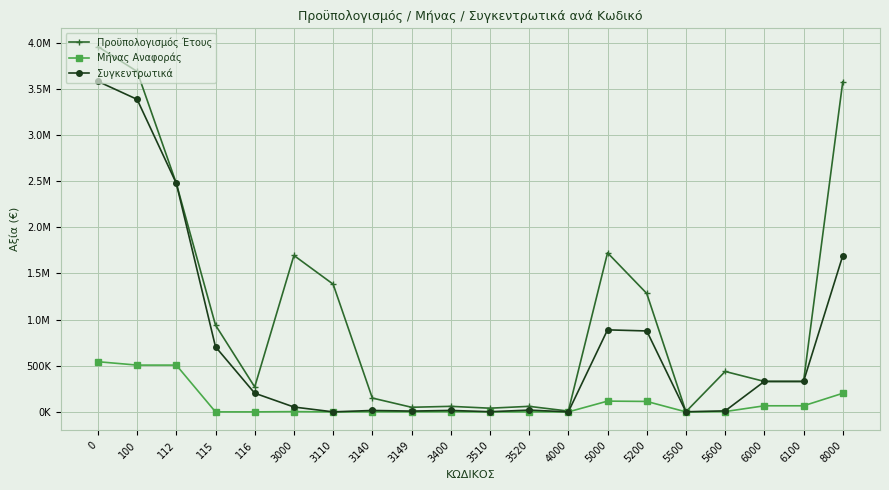

Between 3400 and 3510, which series saw the biggest shift?

Προϋπολογισμός Έτους